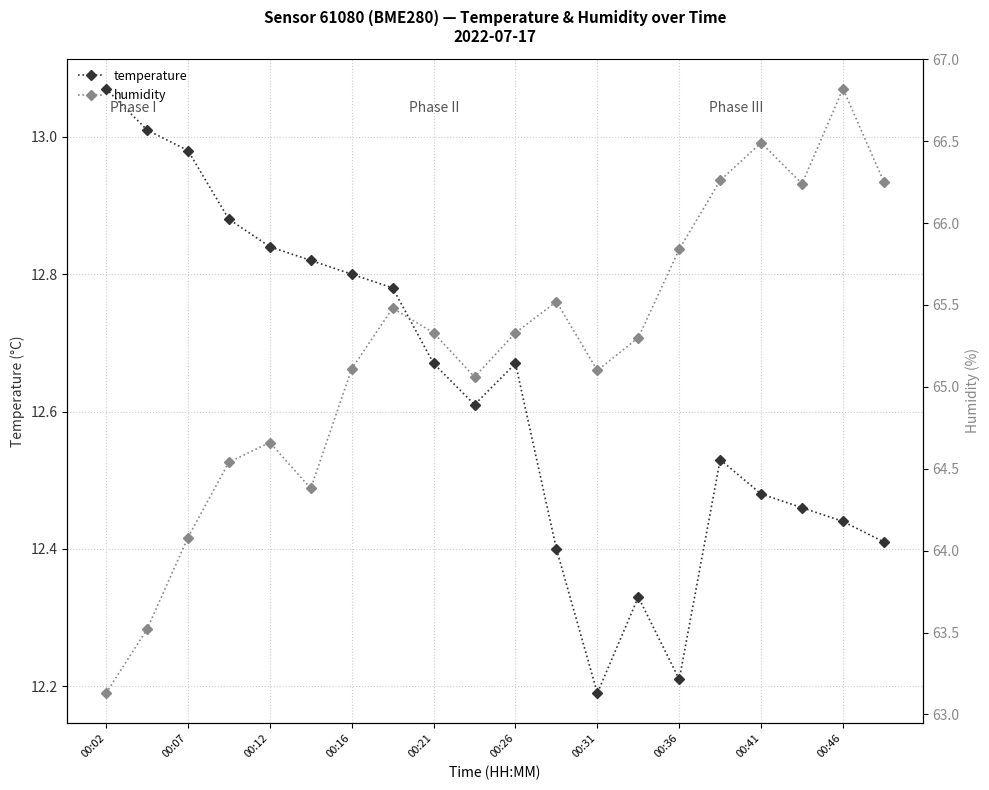

In temperature, how many points are lower than both neighbors (excluding endpoints)?

3